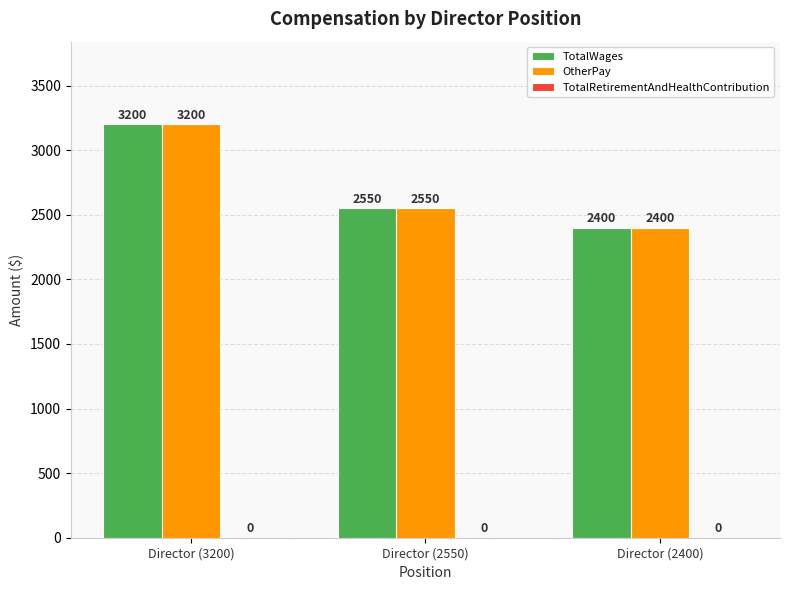

What is the total value across all series at Director (2400)?

4800